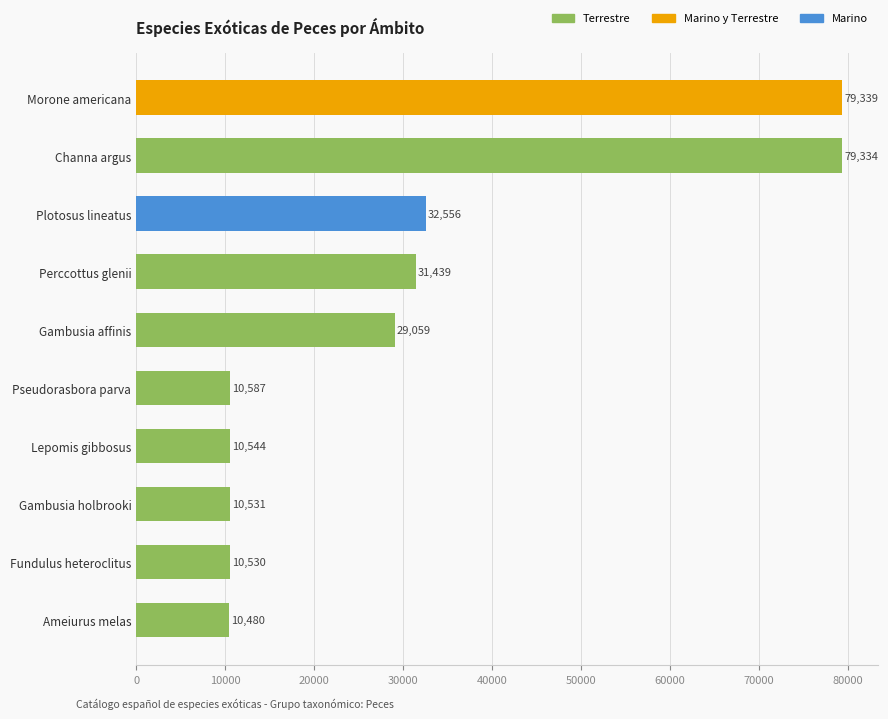

Reading bottom to top, transcribe all the data shown in this chart.

10480	10530	10531	10544	10587	29059	31439	32556	79334	79339